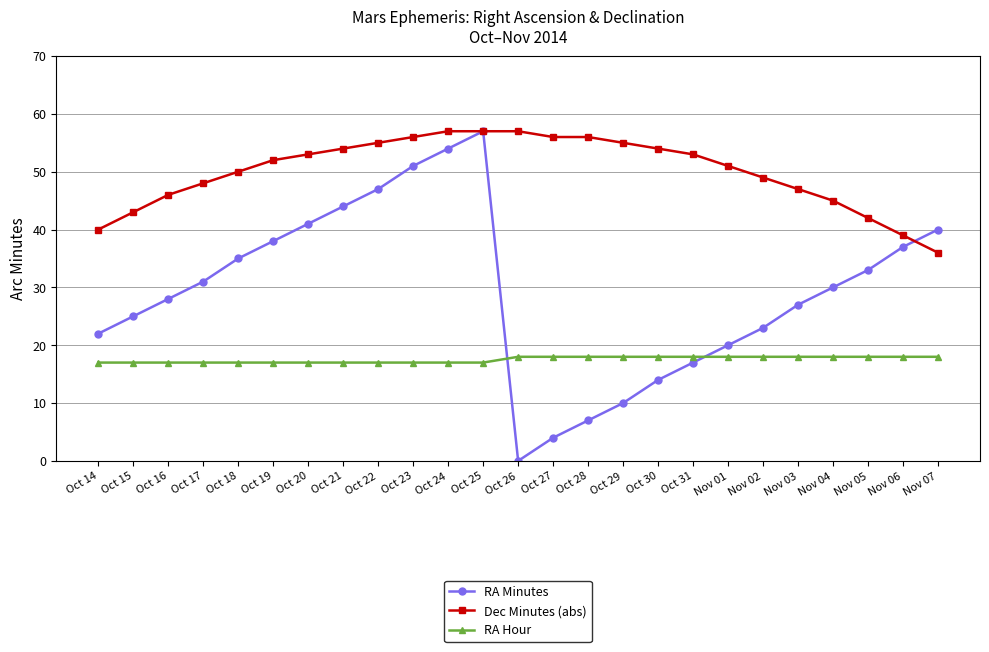

What is the label of the 15th point from the right?

Oct 24